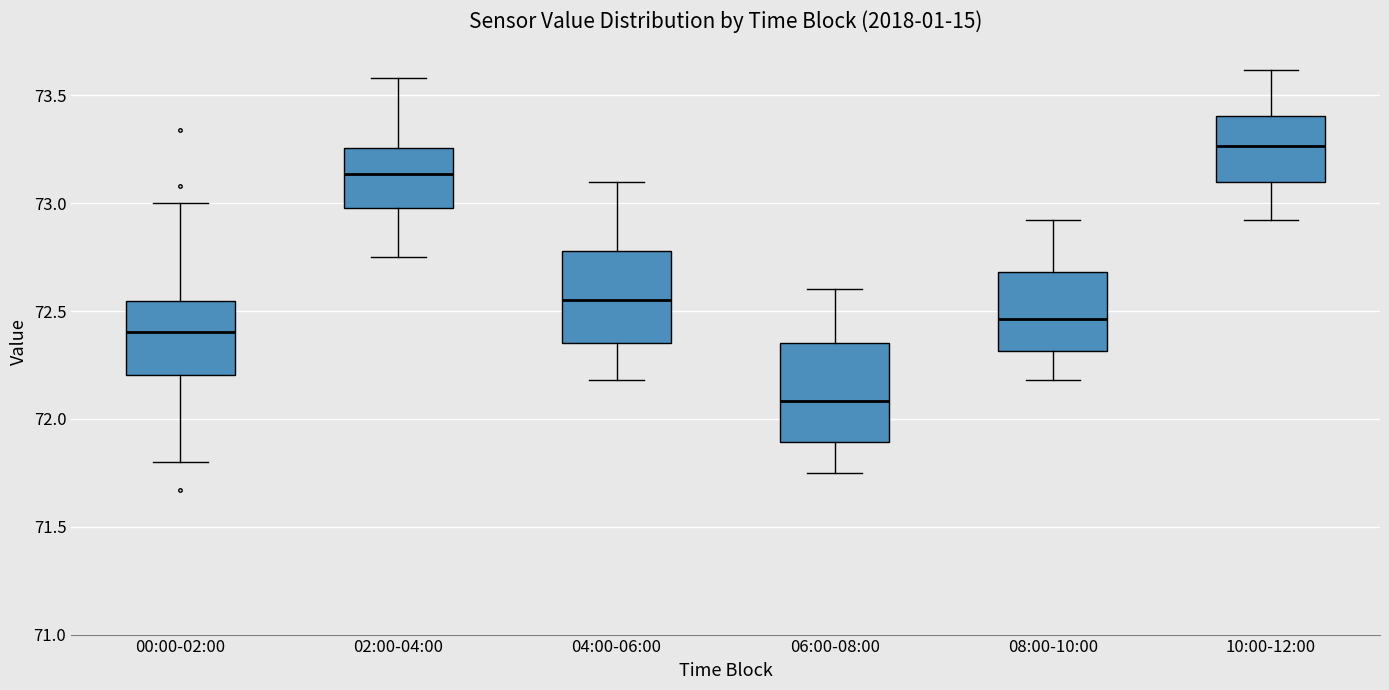

Reading left to right, transcribe this box plot: for each box, give where its median line is, the range the box spans, and where its two whiskers end, as read against the y-axis. The values are not printed on the chart, so give them approximately, as read against the axis.

00:00-02:00: median 72.40, box 72.20 to 72.55, whiskers 71.80 to 73.00
02:00-04:00: median 73.15, box 73.00 to 73.25, whiskers 72.75 to 73.60
04:00-06:00: median 72.55, box 72.35 to 72.80, whiskers 72.20 to 73.10
06:00-08:00: median 72.10, box 71.90 to 72.35, whiskers 71.75 to 72.60
08:00-10:00: median 72.45, box 72.30 to 72.70, whiskers 72.20 to 72.90
10:00-12:00: median 73.25, box 73.10 to 73.40, whiskers 72.90 to 73.60